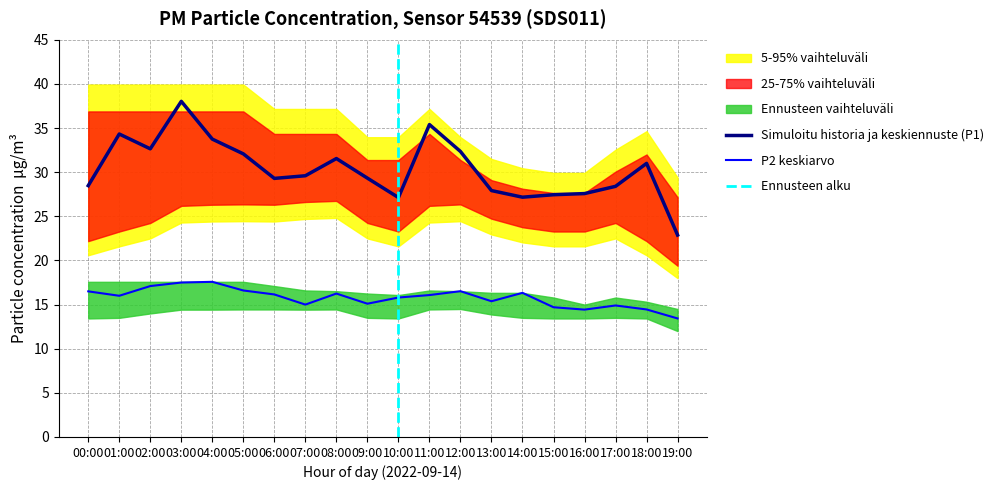

Does the chart display data point markers on the line(s)?

No